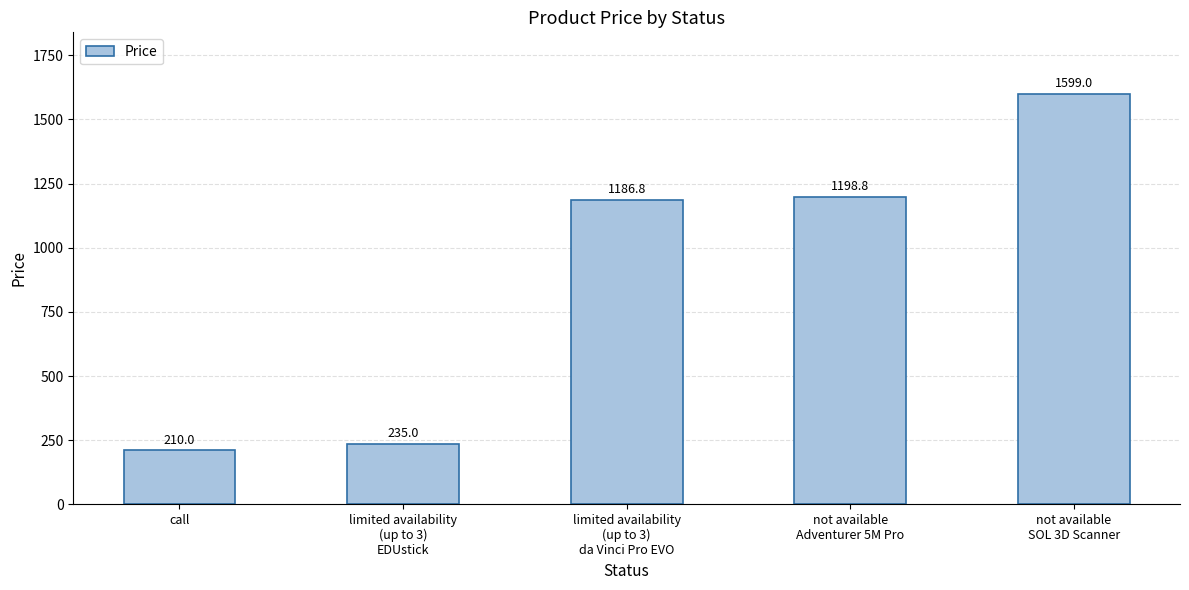

What is the minimum value shown in the chart?

210.0